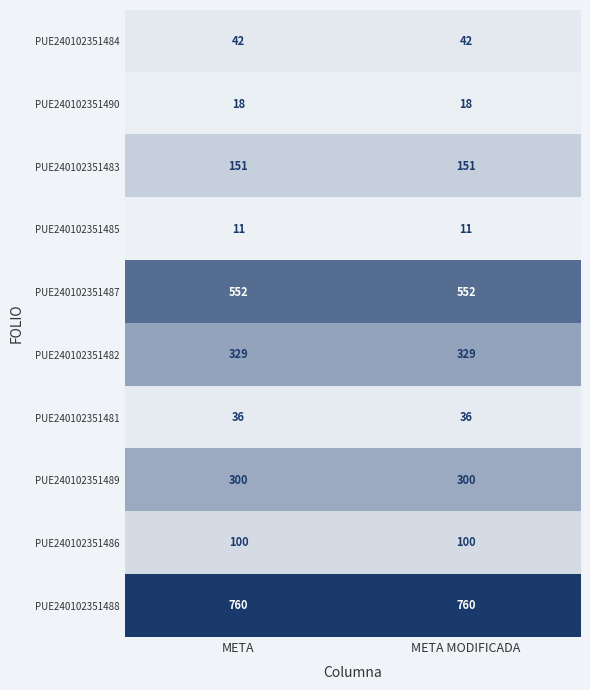

What is the highest value of the PUE240102351481 series?

36